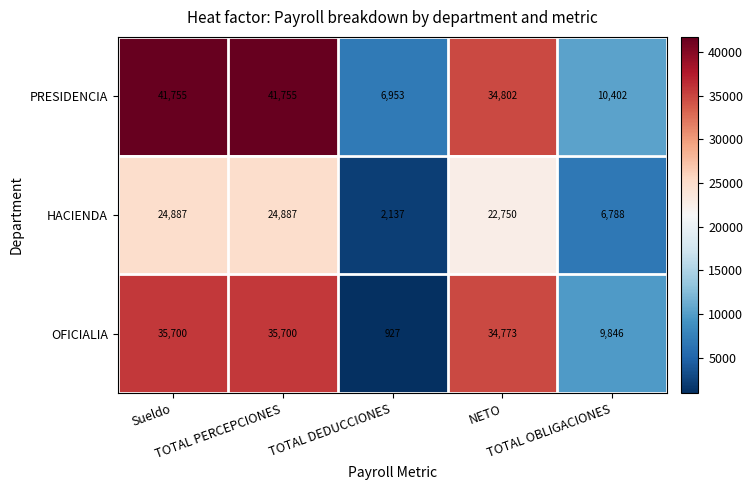

What is the difference between the highest and lowest values at TOTAL PERCEPCIONES?

16868